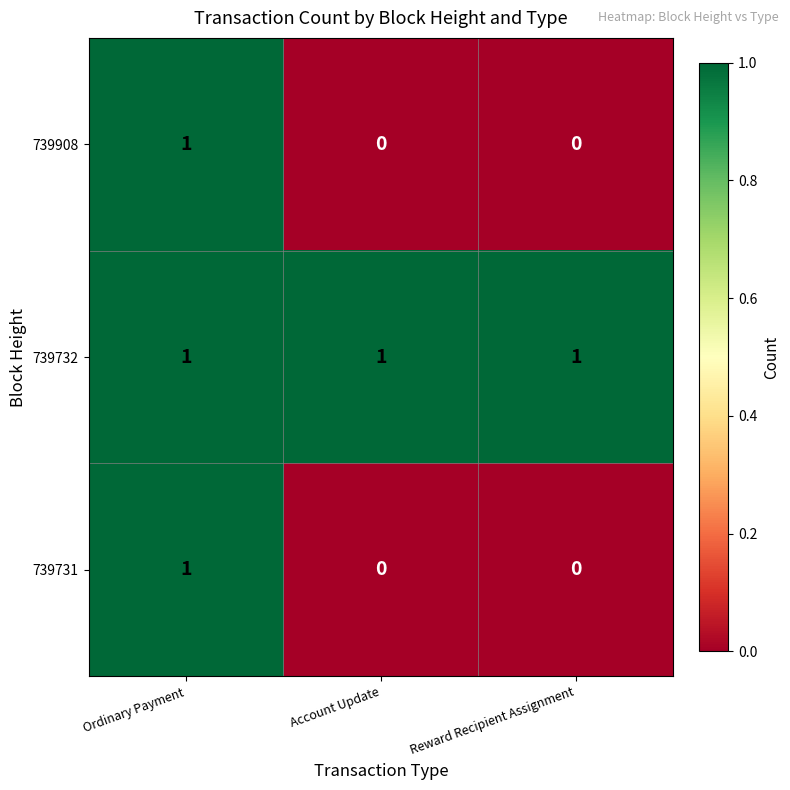

The 739731 series shows -1 at Reward Recipient Assignment. True or false?

False